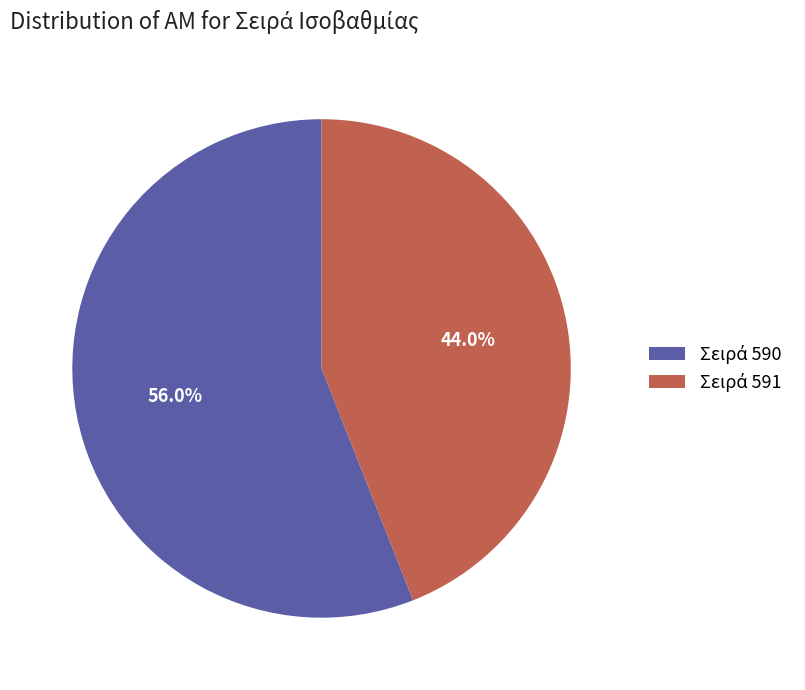

Is there a majority slice in this chart?

Yes